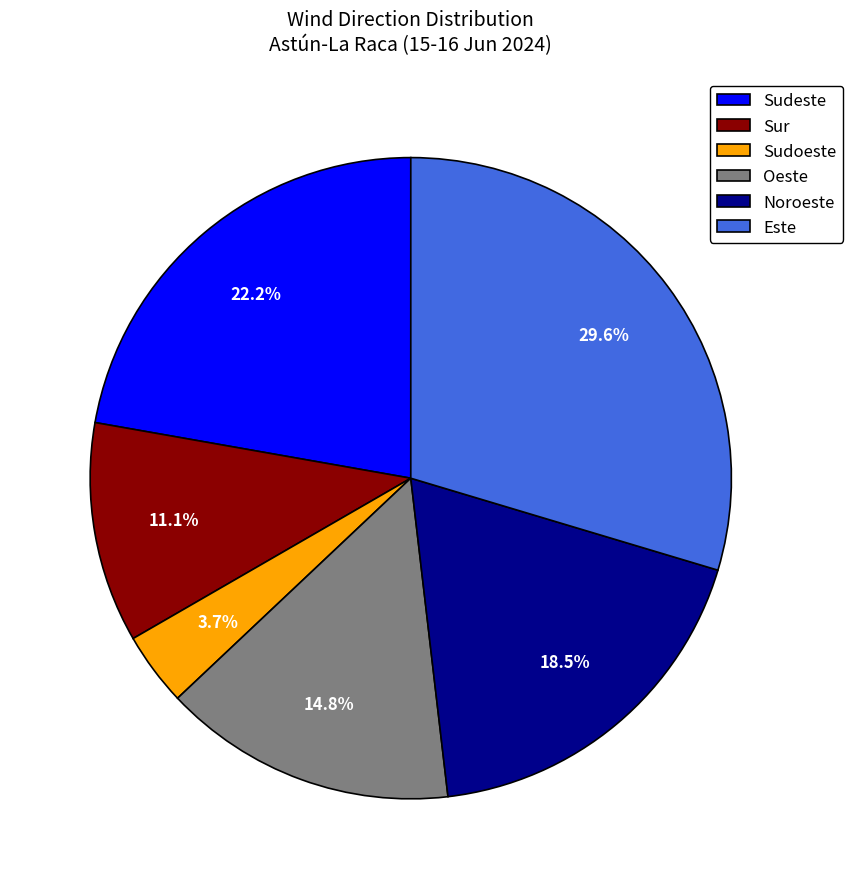

Which slice is the smallest?

Sudoeste